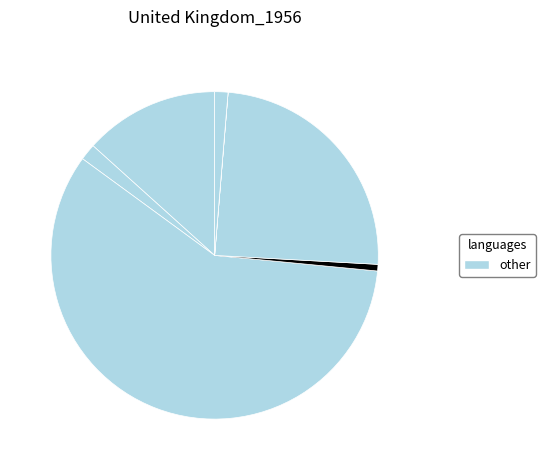

Count the number of slices in the pie.

7